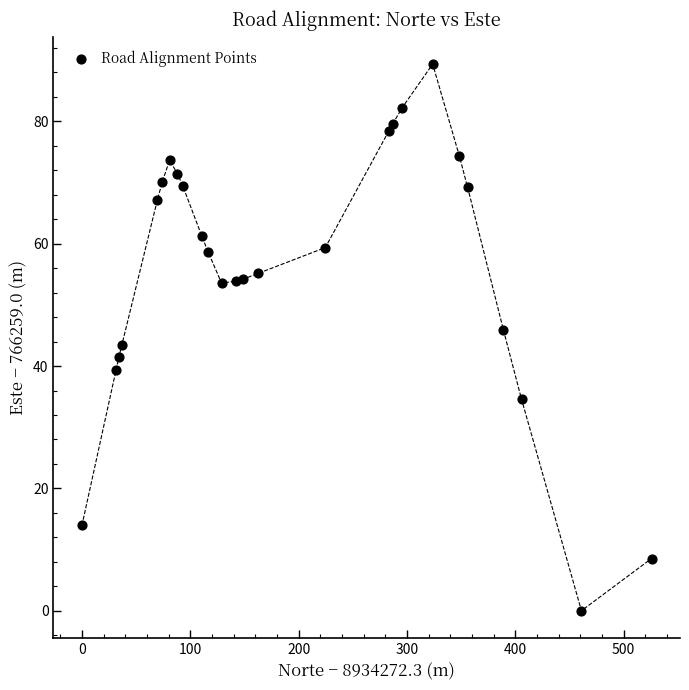

What is the range of Y values (max minus min)?

89.4